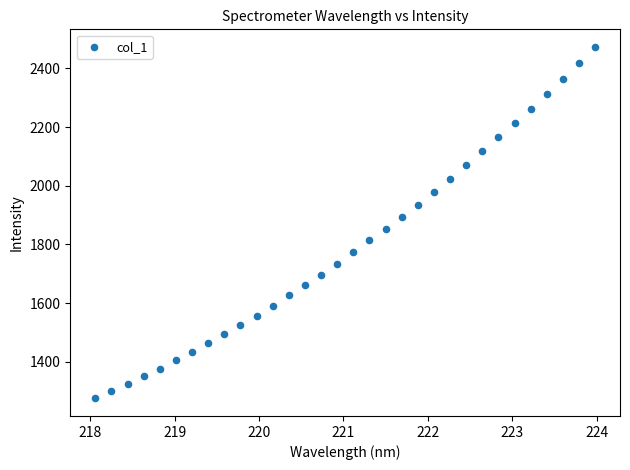

What is the range of Y values (max minus min)?

1198.7